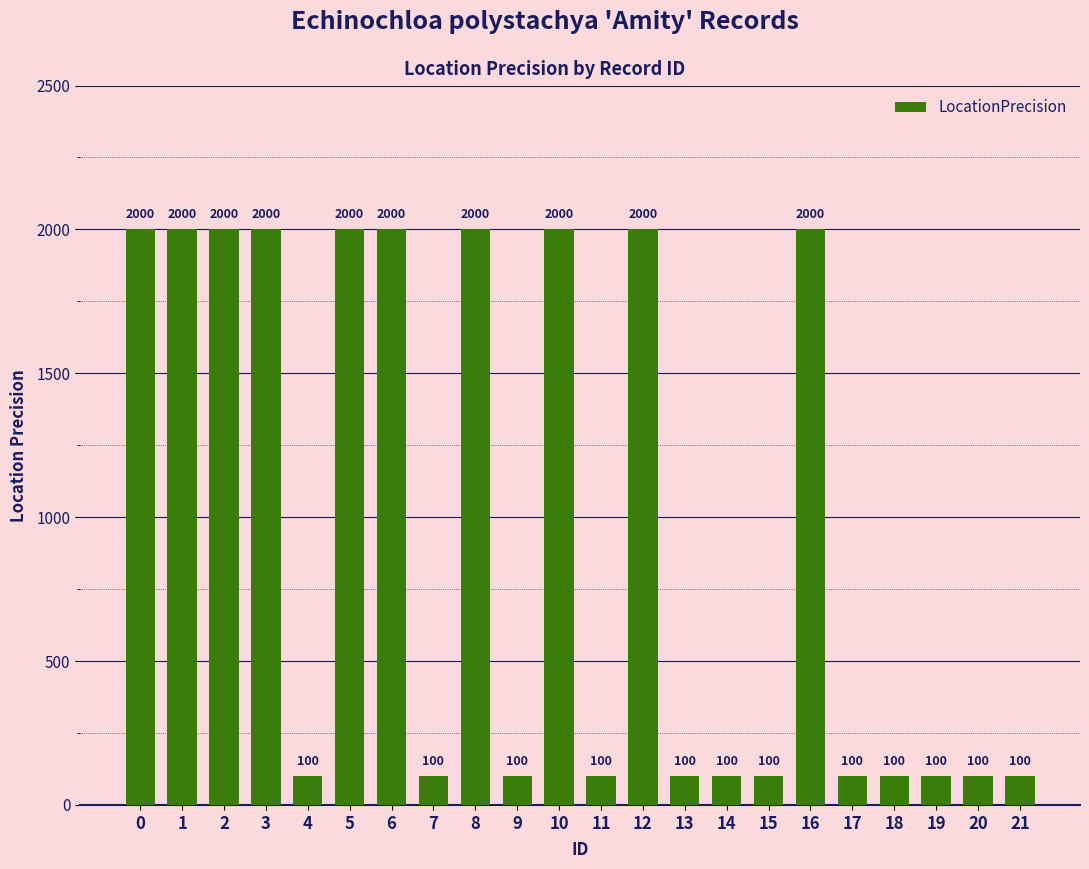

What is the value of the 14th bar from the left?

100